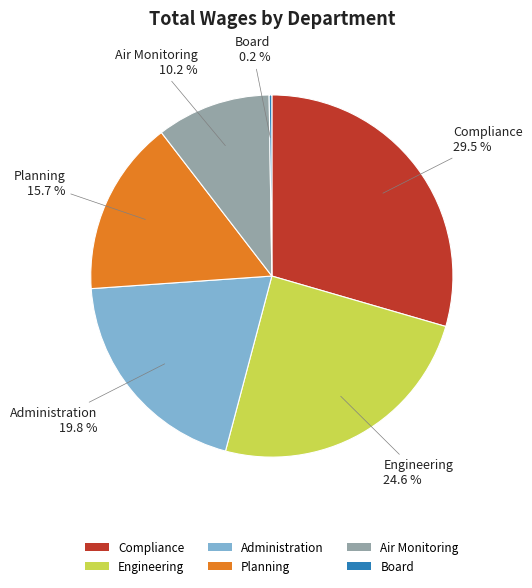

True or false: Planning accounts for 16% of the total.

True